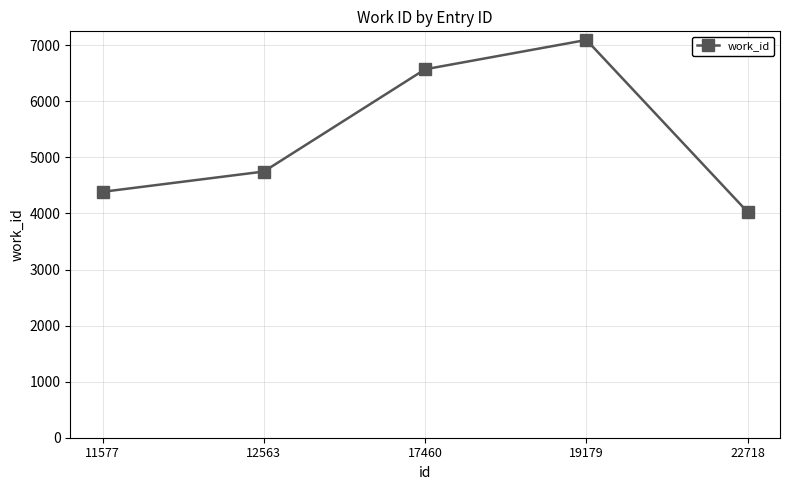

How many data points does each series have?

5